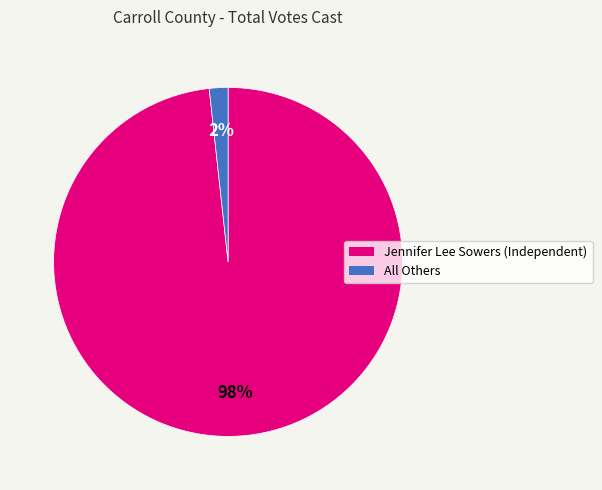

Is it true that Jennifer Lee Sowers (Independent) is 98% of the pie?

True